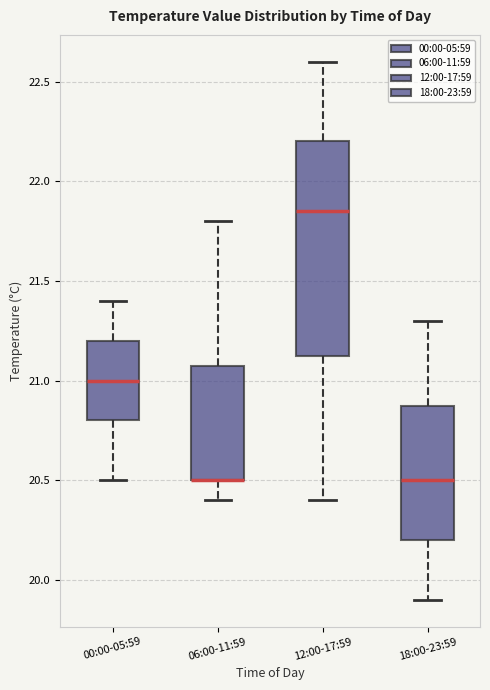

Reading left to right, transcribe this box plot: for each box, give where its median line is, the range the box spans, and where its two whiskers end, as read against the y-axis. The values are not printed on the chart, so give them approximately, as read against the axis.

00:00-05:59: median 21.00, box 20.80 to 21.20, whiskers 20.50 to 21.40
06:00-11:59: median 20.50 (drawn on the box's lower edge), box 20.50 to 21.10, whiskers 20.40 to 21.80
12:00-17:59: median 21.85, box 21.15 to 22.20, whiskers 20.40 to 22.60
18:00-23:59: median 20.50, box 20.20 to 20.90, whiskers 19.90 to 21.30